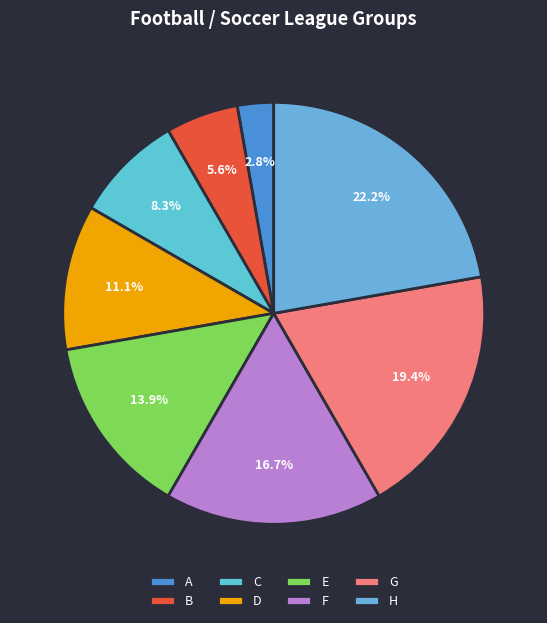

To the nearest percent, what is the difference between the largest and smallest slice percentages?

19%